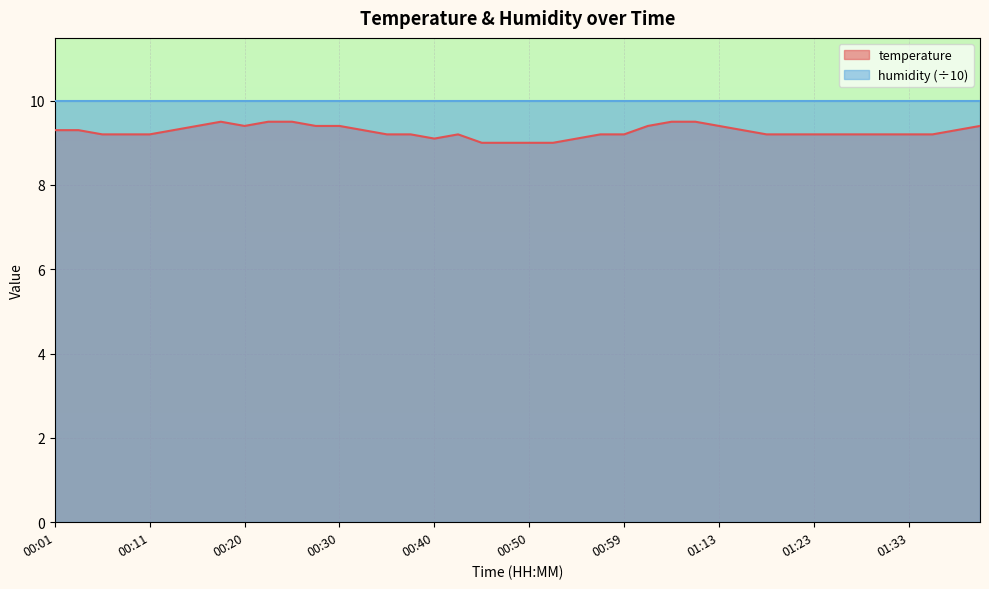

How many interior local valleys (lower than both neighbors) does the data have?

2